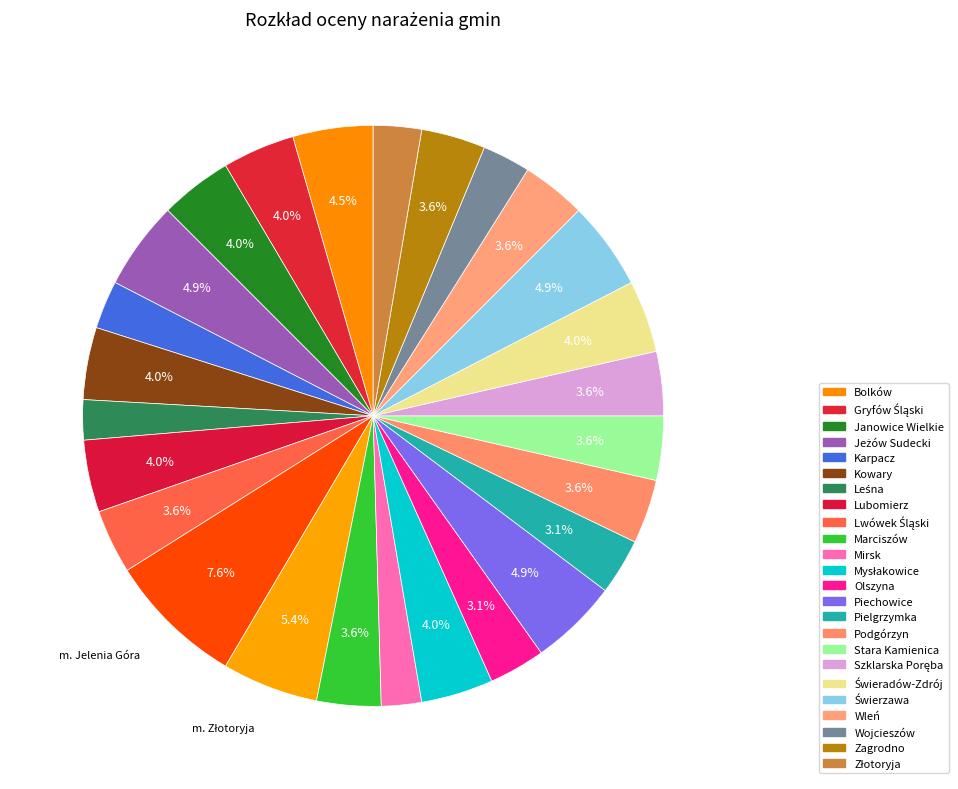

To the nearest percent, what is the average slice percentage?

4%